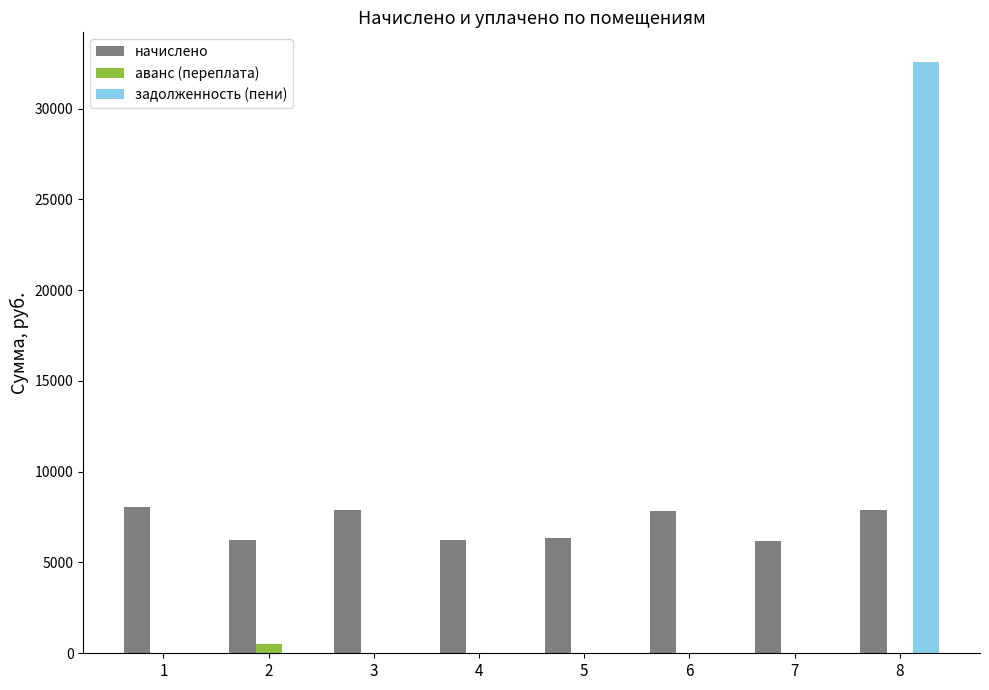

Is it true that начислено equals 6251.5 at 2?

True